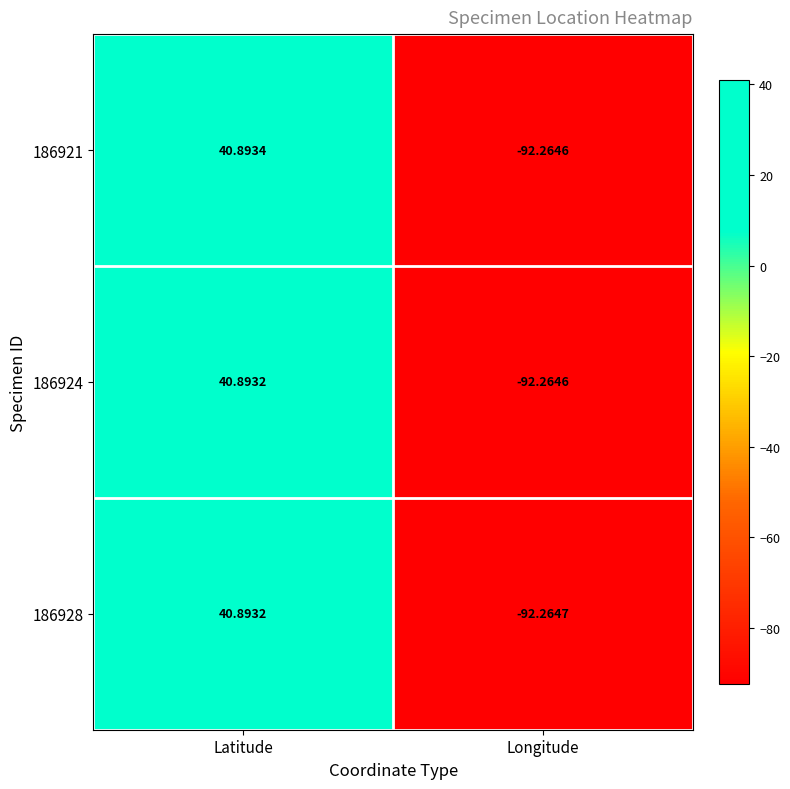

At which category is the sum across all series the highest?

Latitude